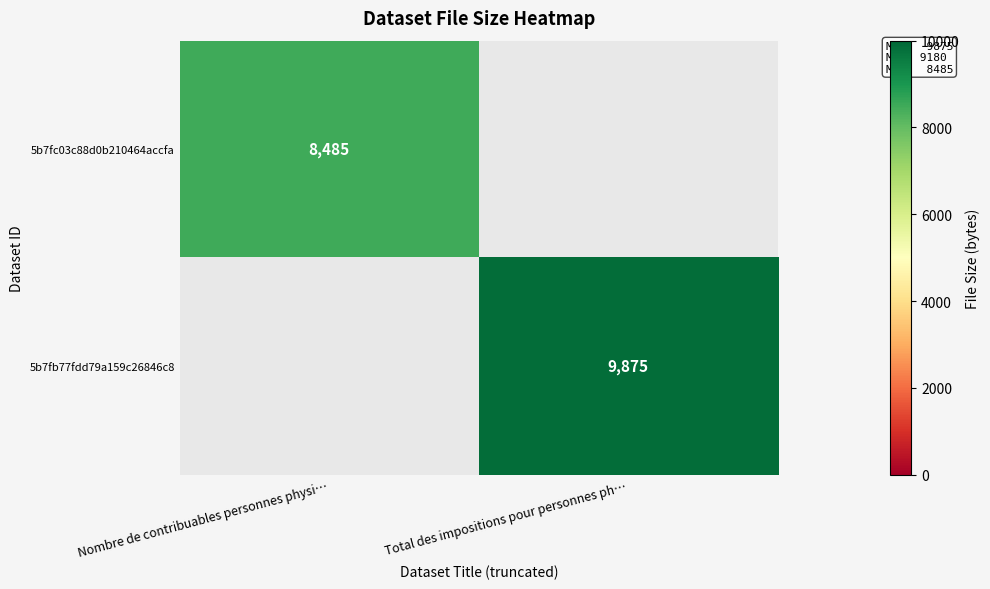

Is the value of 5b7fc03c88d0b210464accfa at Nombre de contribuables personnes physi… greater than the value of 5b7fb77fdd79a159c26846c8 at Total des impositions pour personnes ph…?

No